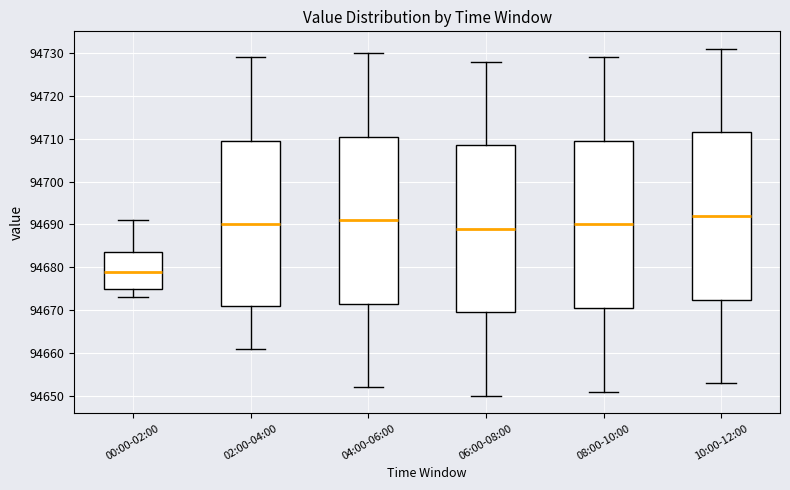

Reading left to right, transcribe this box plot: for each box, give where its median line is, the range the box spans, and where its two whiskers end, as read against the y-axis. The values are not printed on the chart, so give them approximately, as read against the axis.

00:00-02:00: median 94679, box 94675 to 94684, whiskers 94673 to 94691
02:00-04:00: median 94690, box 94671 to 94710, whiskers 94661 to 94729
04:00-06:00: median 94691, box 94672 to 94711, whiskers 94652 to 94730
06:00-08:00: median 94689, box 94670 to 94709, whiskers 94650 to 94728
08:00-10:00: median 94690, box 94671 to 94710, whiskers 94651 to 94729
10:00-12:00: median 94692, box 94673 to 94712, whiskers 94653 to 94731